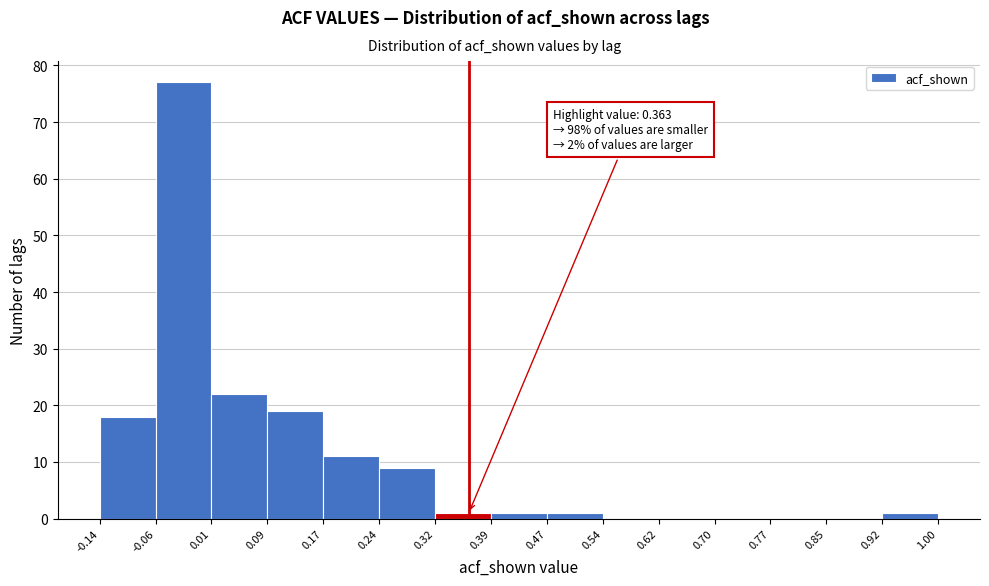

Which range on the x-axis has the tallest bar?

-0.06 to 0.01